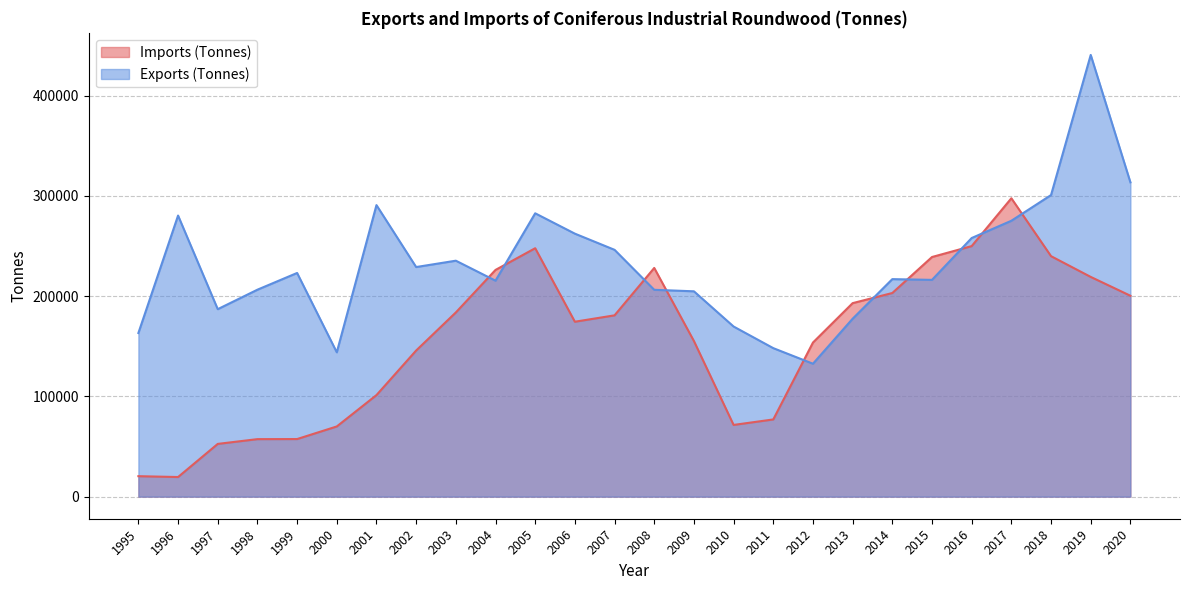

At which label does Exports (Tonnes) reach its minimum?

2012